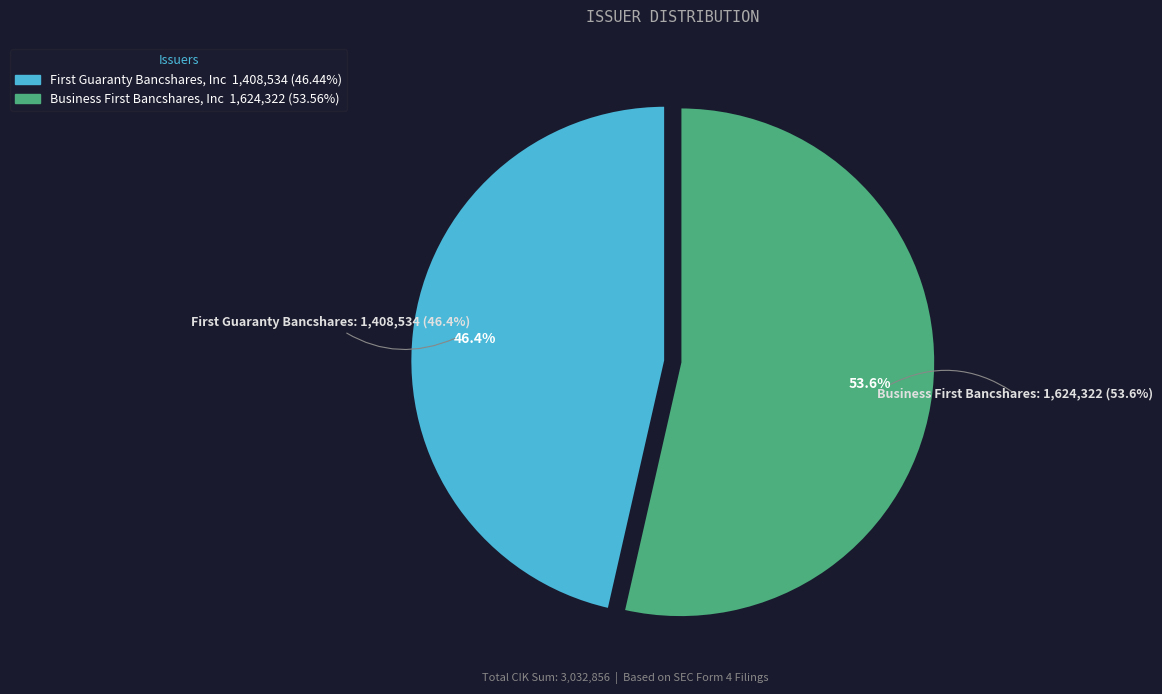

Which slice is the largest?

Business First Bancshares, Inc. (BFST)